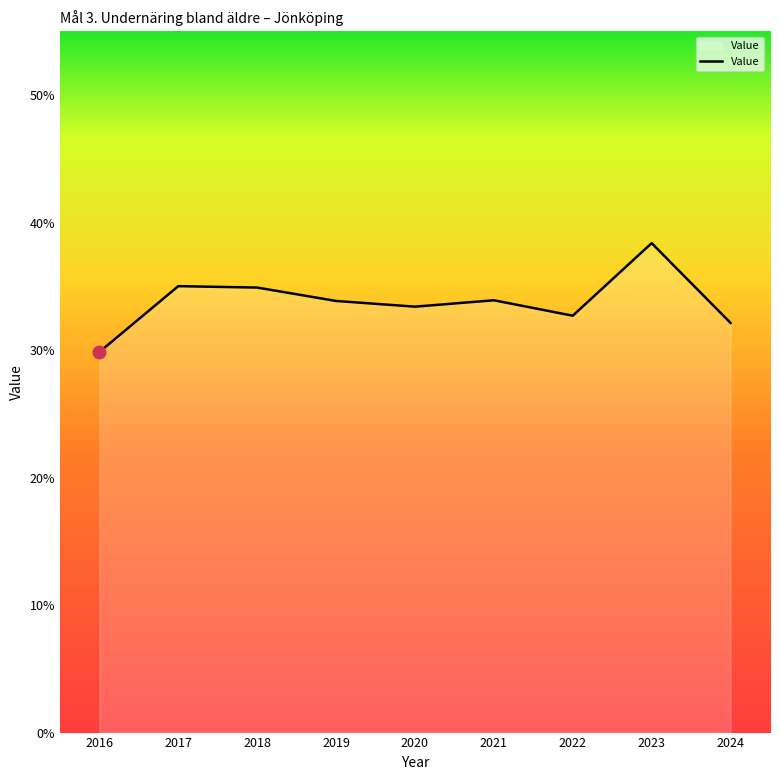

Is it true that the value at 2023 is 38.4?

True